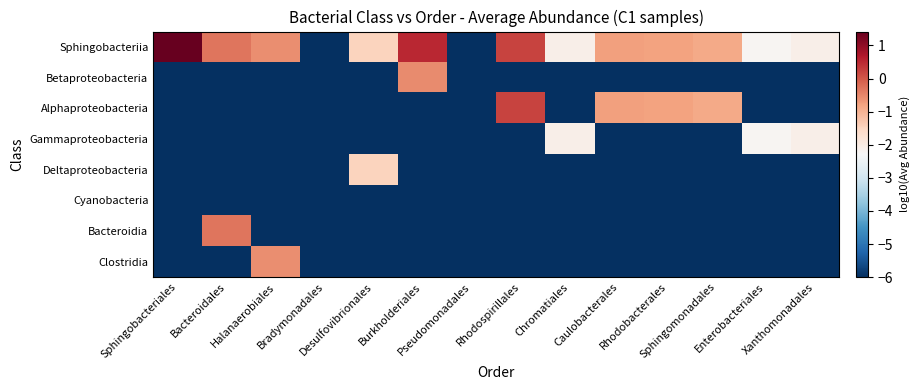

Reading left to right, transcribe all the data shown in this chart.

Sphingobacteriia: Sphingobacteriales=1.4	Bacteroidales=-0.3	Halanaerobiales=-0.6	Bradymonadales=-6.0	Desulfovibrionales=-1.5	Burkholderiales=0.5	Pseudomonadales=-6.0	Rhodospirillales=0.2	Chromatiales=-2.1	Caulobacterales=-0.8	Rhodobacterales=-0.8	Sphingomonadales=-0.9	Enterobacteriales=-2.2	Xanthomonadales=-2.1
Betaproteobacteria: Sphingobacteriales=-6.0	Bacteroidales=-6.0	Halanaerobiales=-6.0	Bradymonadales=-6.0	Desulfovibrionales=-6.0	Burkholderiales=-0.5	Pseudomonadales=-6.0	Rhodospirillales=-6.0	Chromatiales=-6.0	Caulobacterales=-6.0	Rhodobacterales=-6.0	Sphingomonadales=-6.0	Enterobacteriales=-6.0	Xanthomonadales=-6.0
Alphaproteobacteria: Sphingobacteriales=-6.0	Bacteroidales=-6.0	Halanaerobiales=-6.0	Bradymonadales=-6.0	Desulfovibrionales=-6.0	Burkholderiales=-6.0	Pseudomonadales=-6.0	Rhodospirillales=0.2	Chromatiales=-6.0	Caulobacterales=-0.8	Rhodobacterales=-0.8	Sphingomonadales=-0.9	Enterobacteriales=-6.0	Xanthomonadales=-6.0
Gammaproteobacteria: Sphingobacteriales=-6.0	Bacteroidales=-6.0	Halanaerobiales=-6.0	Bradymonadales=-6.0	Desulfovibrionales=-6.0	Burkholderiales=-6.0	Pseudomonadales=-6.0	Rhodospirillales=-6.0	Chromatiales=-2.1	Caulobacterales=-6.0	Rhodobacterales=-6.0	Sphingomonadales=-6.0	Enterobacteriales=-2.2	Xanthomonadales=-2.1
Deltaproteobacteria: Sphingobacteriales=-6.0	Bacteroidales=-6.0	Halanaerobiales=-6.0	Bradymonadales=-6.0	Desulfovibrionales=-1.5	Burkholderiales=-6.0	Pseudomonadales=-6.0	Rhodospirillales=-6.0	Chromatiales=-6.0	Caulobacterales=-6.0	Rhodobacterales=-6.0	Sphingomonadales=-6.0	Enterobacteriales=-6.0	Xanthomonadales=-6.0
Cyanobacteria: Sphingobacteriales=-6.0	Bacteroidales=-6.0	Halanaerobiales=-6.0	Bradymonadales=-6.0	Desulfovibrionales=-6.0	Burkholderiales=-6.0	Pseudomonadales=-6.0	Rhodospirillales=-6.0	Chromatiales=-6.0	Caulobacterales=-6.0	Rhodobacterales=-6.0	Sphingomonadales=-6.0	Enterobacteriales=-6.0	Xanthomonadales=-6.0
Bacteroidia: Sphingobacteriales=-6.0	Bacteroidales=-0.3	Halanaerobiales=-6.0	Bradymonadales=-6.0	Desulfovibrionales=-6.0	Burkholderiales=-6.0	Pseudomonadales=-6.0	Rhodospirillales=-6.0	Chromatiales=-6.0	Caulobacterales=-6.0	Rhodobacterales=-6.0	Sphingomonadales=-6.0	Enterobacteriales=-6.0	Xanthomonadales=-6.0
Clostridia: Sphingobacteriales=-6.0	Bacteroidales=-6.0	Halanaerobiales=-0.6	Bradymonadales=-6.0	Desulfovibrionales=-6.0	Burkholderiales=-6.0	Pseudomonadales=-6.0	Rhodospirillales=-6.0	Chromatiales=-6.0	Caulobacterales=-6.0	Rhodobacterales=-6.0	Sphingomonadales=-6.0	Enterobacteriales=-6.0	Xanthomonadales=-6.0